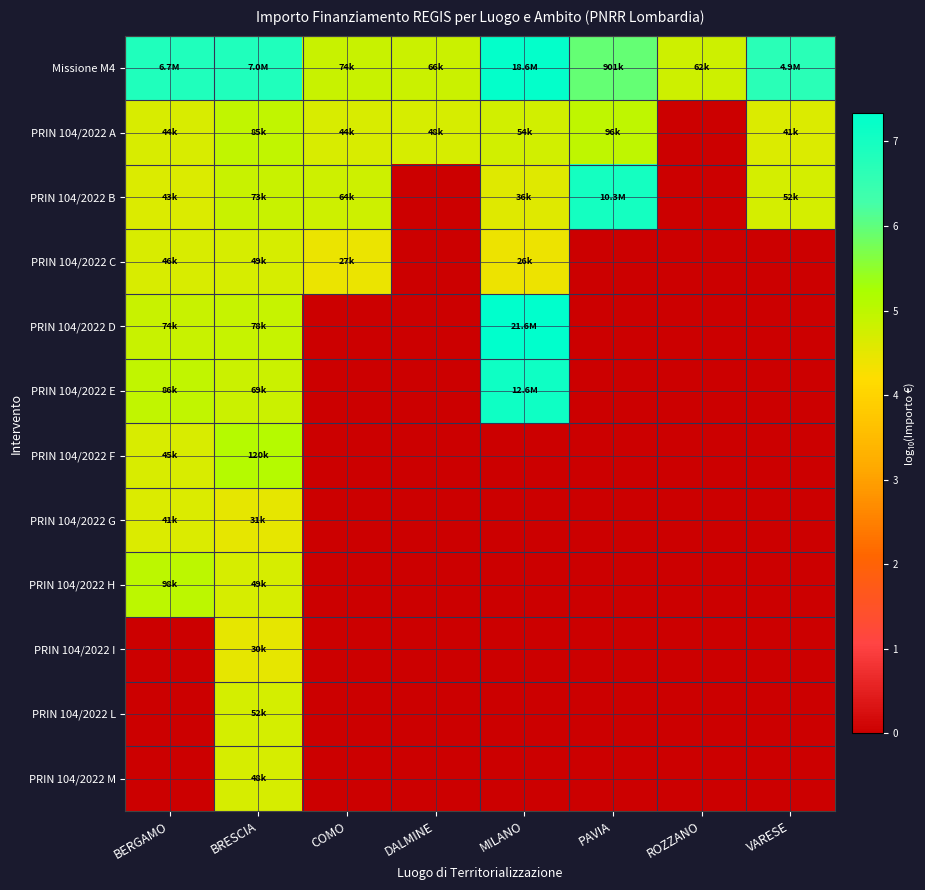

Reading left to right, extract all data points from this chart.

Missione M4: BERGAMO=6.8	BRESCIA=6.8	COMO=4.9	DALMINE=4.8	MILANO=7.3	PAVIA=6.0	ROZZANO=4.8	VARESE=6.7
PRIN 104/2022 A: BERGAMO=4.6	BRESCIA=4.9	COMO=4.6	DALMINE=4.7	MILANO=4.7	PAVIA=5.0	ROZZANO=0.0	VARESE=4.6
PRIN 104/2022 B: BERGAMO=4.6	BRESCIA=4.9	COMO=4.8	DALMINE=0.0	MILANO=4.6	PAVIA=7.0	ROZZANO=0.0	VARESE=4.7
PRIN 104/2022 C: BERGAMO=4.7	BRESCIA=4.7	COMO=4.4	DALMINE=0.0	MILANO=4.4	PAVIA=0.0	ROZZANO=0.0	VARESE=0.0
PRIN 104/2022 D: BERGAMO=4.9	BRESCIA=4.9	COMO=0.0	DALMINE=0.0	MILANO=7.3	PAVIA=0.0	ROZZANO=0.0	VARESE=0.0
PRIN 104/2022 E: BERGAMO=4.9	BRESCIA=4.8	COMO=0.0	DALMINE=0.0	MILANO=7.1	PAVIA=0.0	ROZZANO=0.0	VARESE=0.0
PRIN 104/2022 F: BERGAMO=4.7	BRESCIA=5.1	COMO=0.0	DALMINE=0.0	MILANO=0.0	PAVIA=0.0	ROZZANO=0.0	VARESE=0.0
PRIN 104/2022 G: BERGAMO=4.6	BRESCIA=4.5	COMO=0.0	DALMINE=0.0	MILANO=0.0	PAVIA=0.0	ROZZANO=0.0	VARESE=0.0
PRIN 104/2022 H: BERGAMO=5.0	BRESCIA=4.7	COMO=0.0	DALMINE=0.0	MILANO=0.0	PAVIA=0.0	ROZZANO=0.0	VARESE=0.0
PRIN 104/2022 I: BERGAMO=0.0	BRESCIA=4.5	COMO=0.0	DALMINE=0.0	MILANO=0.0	PAVIA=0.0	ROZZANO=0.0	VARESE=0.0
PRIN 104/2022 L: BERGAMO=0.0	BRESCIA=4.7	COMO=0.0	DALMINE=0.0	MILANO=0.0	PAVIA=0.0	ROZZANO=0.0	VARESE=0.0
PRIN 104/2022 M: BERGAMO=0.0	BRESCIA=4.7	COMO=0.0	DALMINE=0.0	MILANO=0.0	PAVIA=0.0	ROZZANO=0.0	VARESE=0.0